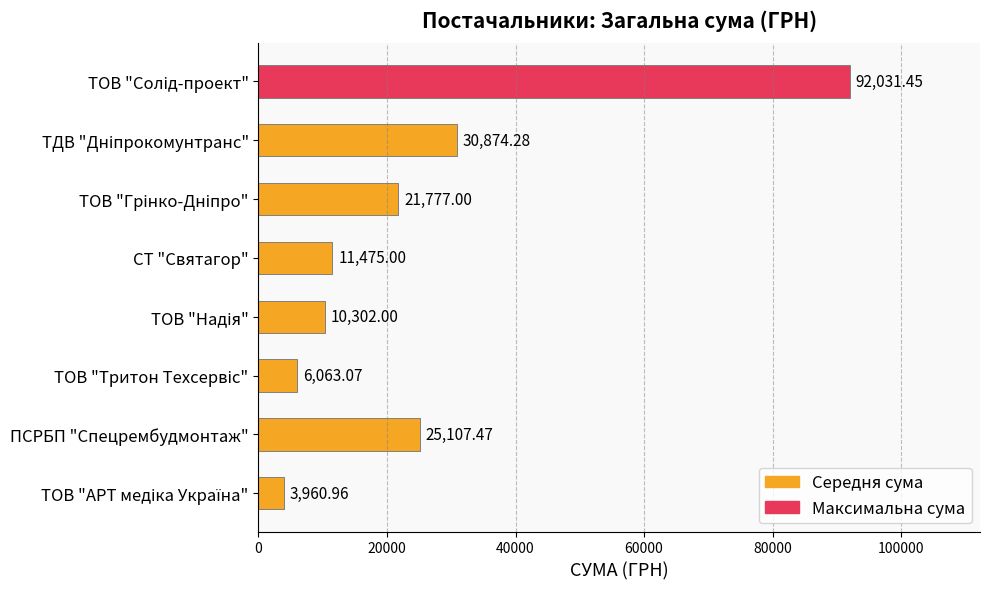

What is the difference between the second highest and minimum values?

26913.3